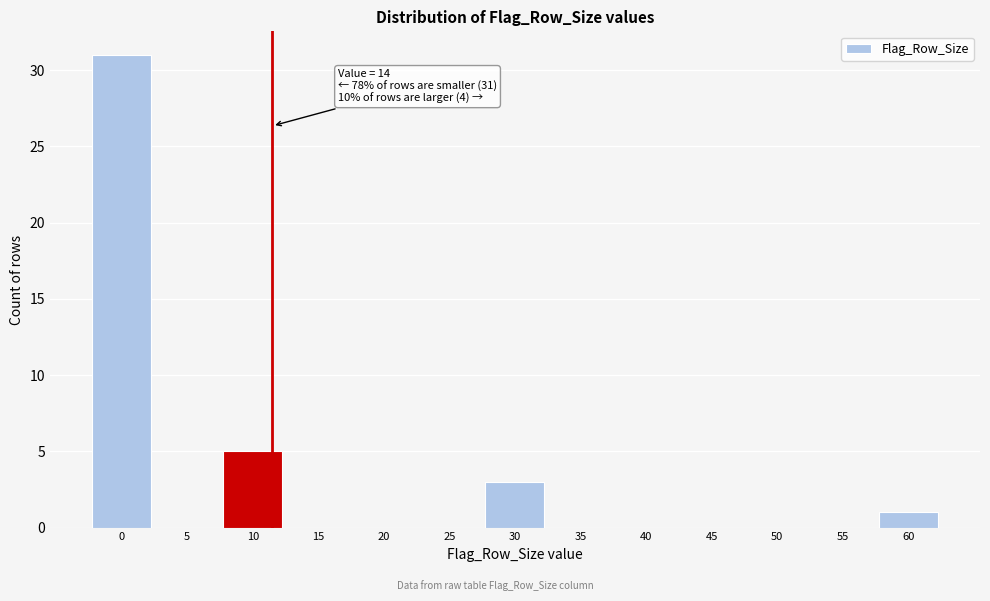

Reading left to right, what are all the values shown in this chart?

0=31	5=0	10=5	15=0	20=0	25=0	30=3	35=0	40=0	45=0	50=0	55=0	60=1